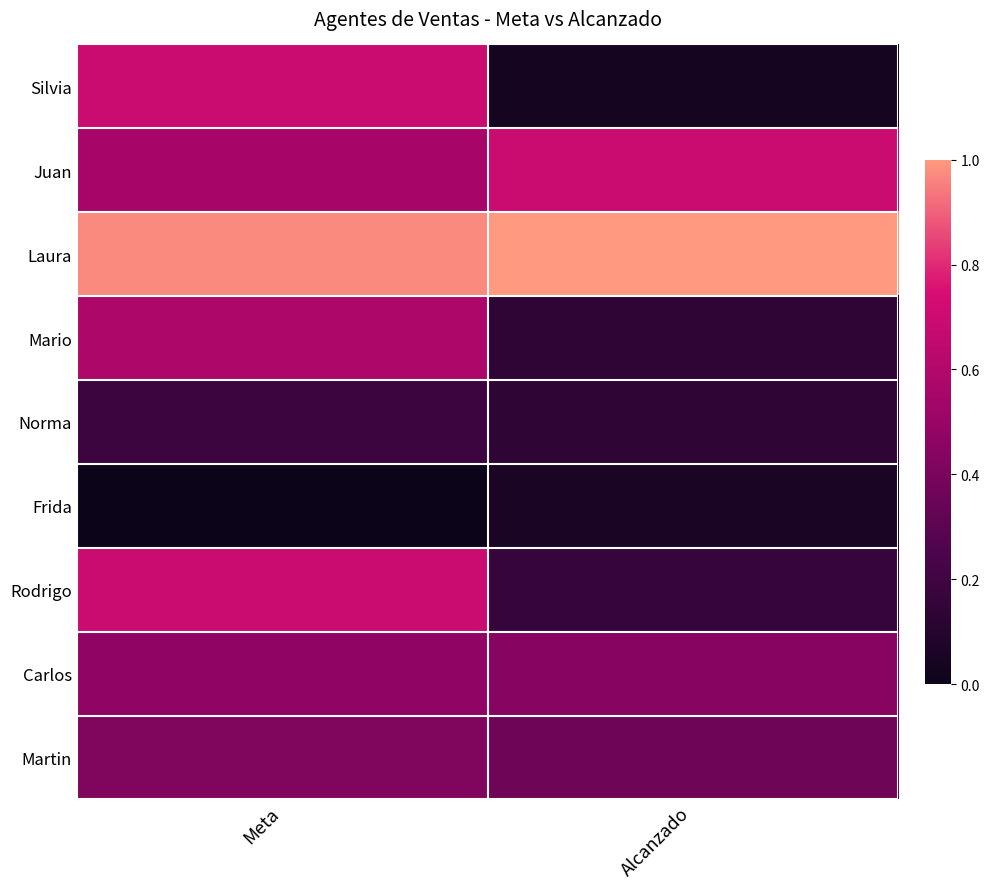

Between Meta and Alcanzado, which series saw the biggest shift?

Silvia